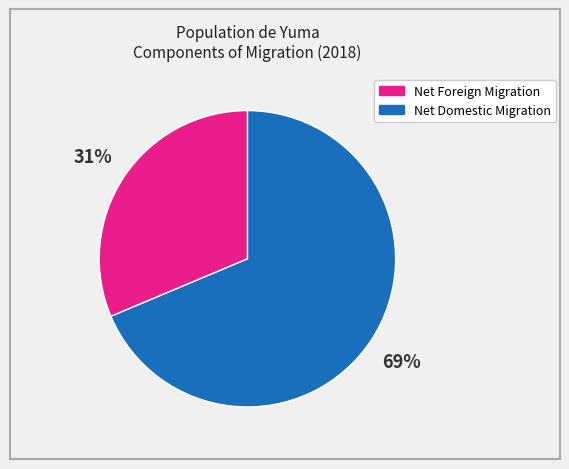

Does any single category account for the majority?

Yes